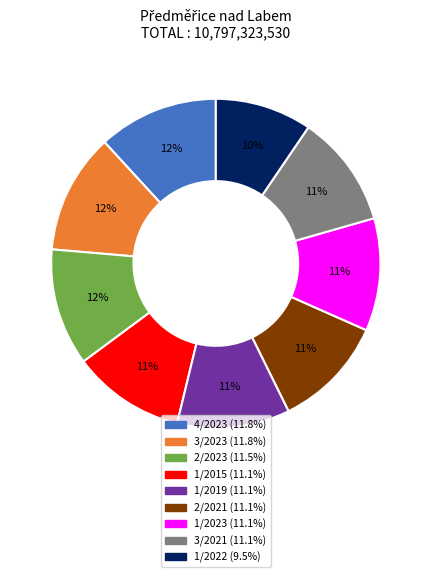

The 1/2019 slice represents 11% of the pie. True or false?

True